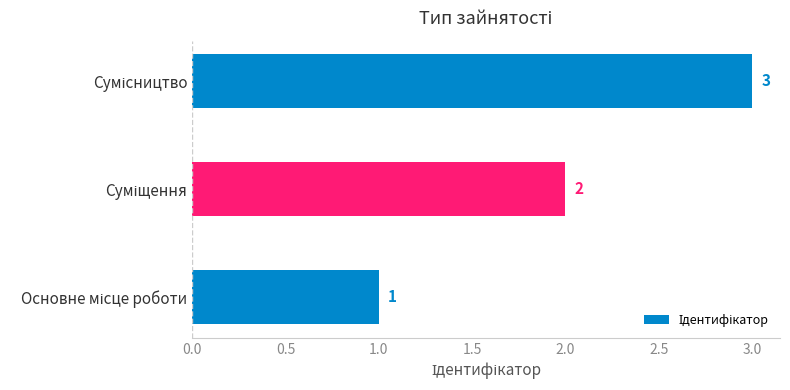

What is the greatest value displayed?

3